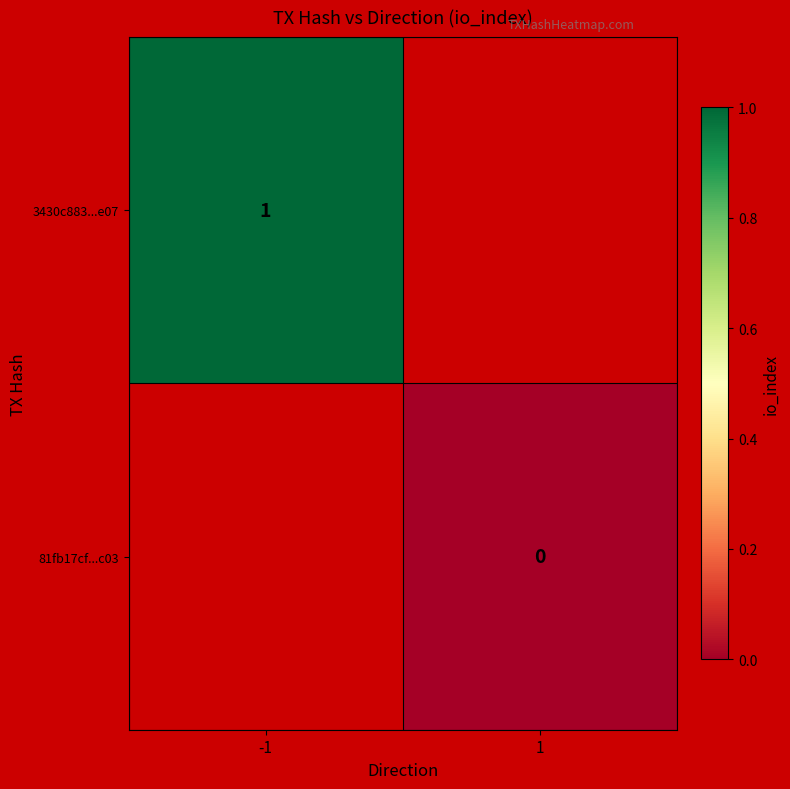

The value of 3430c883...e07 at -1 is 0. True or false?

False